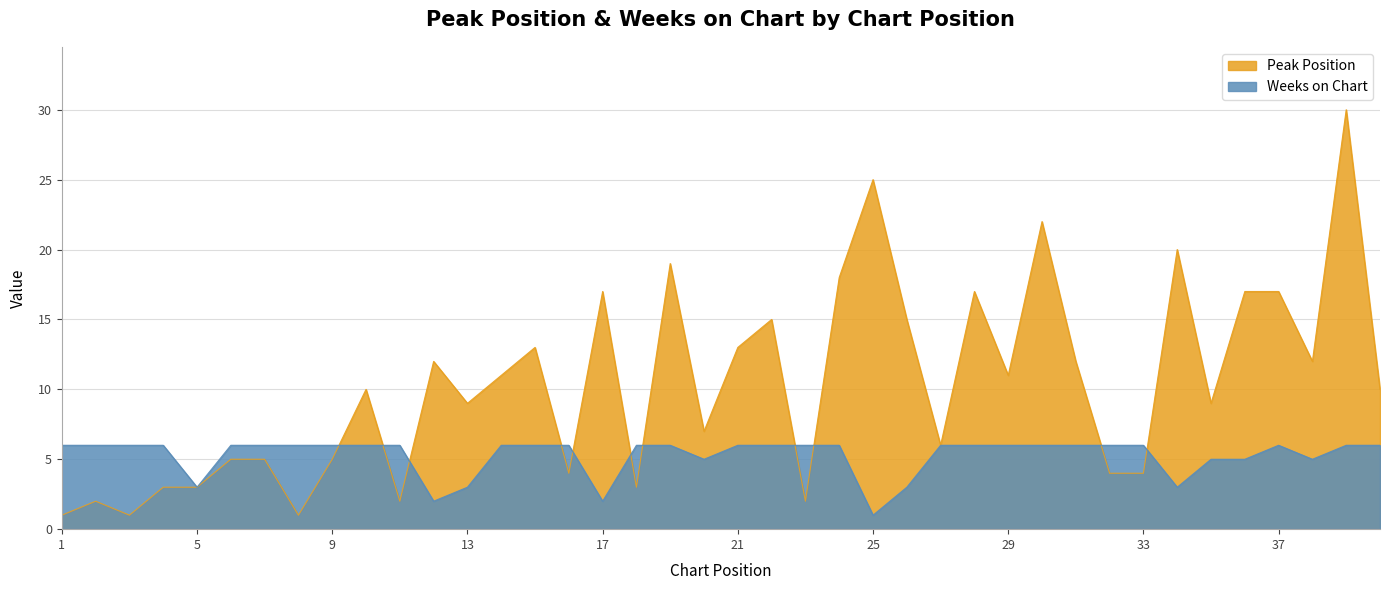

Reading left to right, what are all the values shown in this chart?

Peak Position: 1=1	2=2	3=1	4=3	5=3	6=5	7=5	8=1	9=5	10=10	11=2	12=12	13=9	14=11	15=13	16=4	17=17	18=3	19=19	20=7	21=13	22=15	23=2	24=18	25=25	26=15	27=6	28=17	29=11	30=22	31=12	32=4	33=4	34=20	35=9	36=17	37=17	38=12	39=30	40=10
Weeks on Chart: 1=6	2=6	3=6	4=6	5=3	6=6	7=6	8=6	9=6	10=6	11=6	12=2	13=3	14=6	15=6	16=6	17=2	18=6	19=6	20=5	21=6	22=6	23=6	24=6	25=1	26=3	27=6	28=6	29=6	30=6	31=6	32=6	33=6	34=3	35=5	36=5	37=6	38=5	39=6	40=6